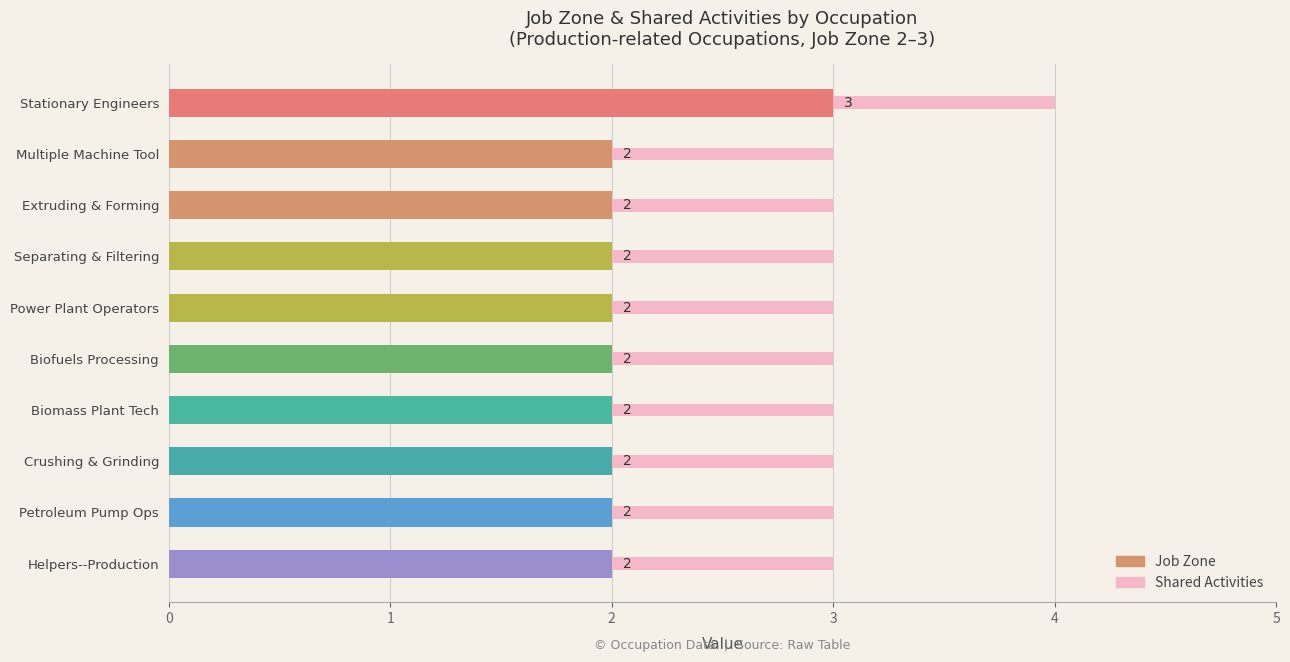

The value of Job Zone at Separating & Filtering is 1. True or false?

False